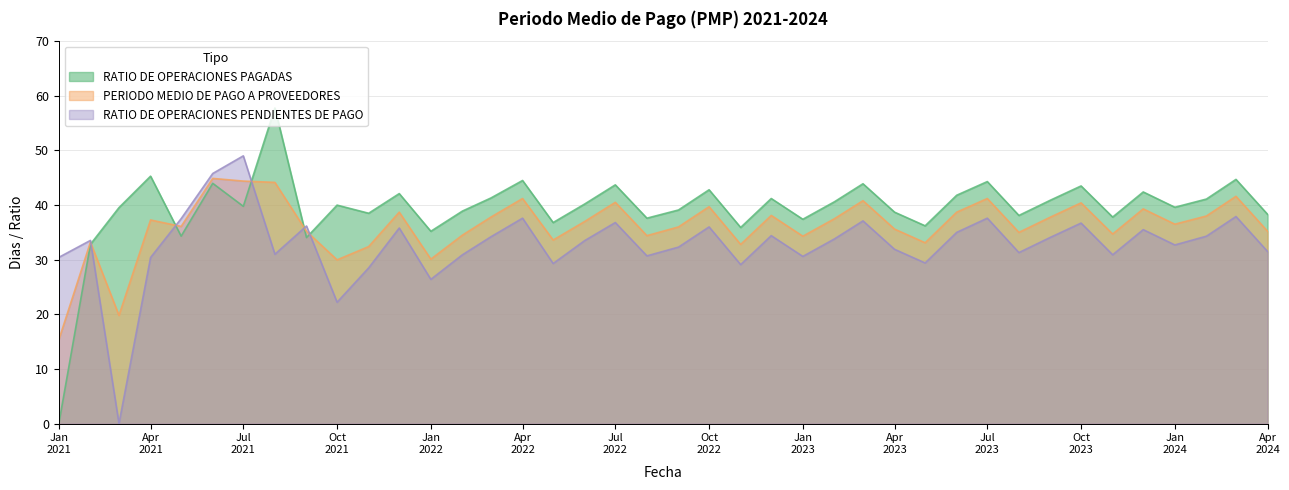

What is the highest value of the RATIO DE OPERACIONES PENDIENTES DE PAGO series?

49.0